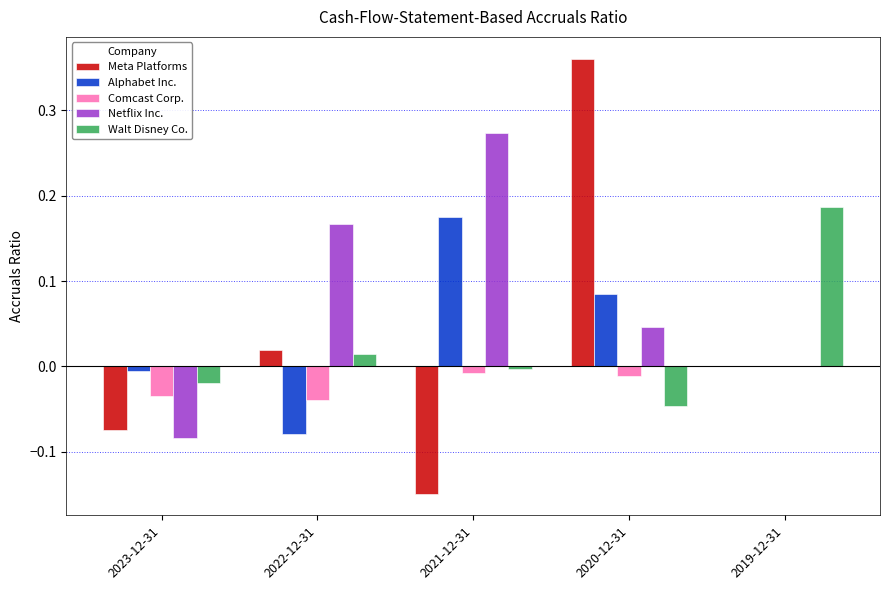

Which series has the largest total across all categories?

Netflix Inc.